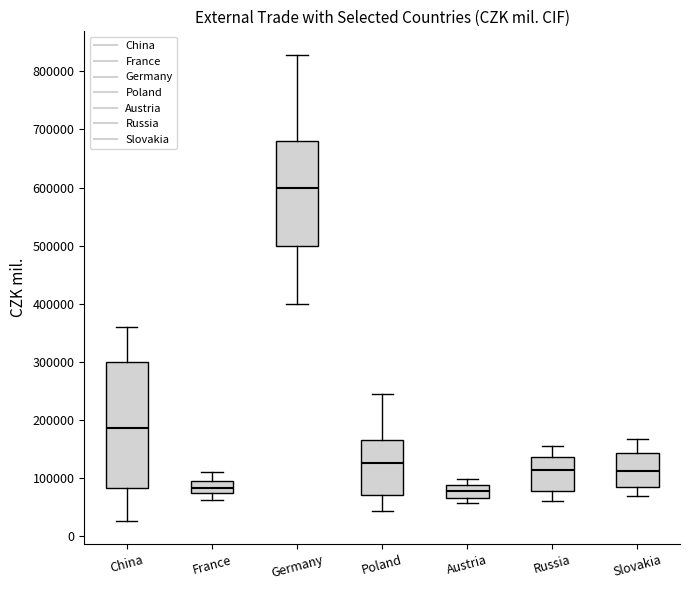

Where is the lower edge of the box for Austria on the y-axis? The values are not printed on the chart, so give them approximately, as read against the axis.

70000